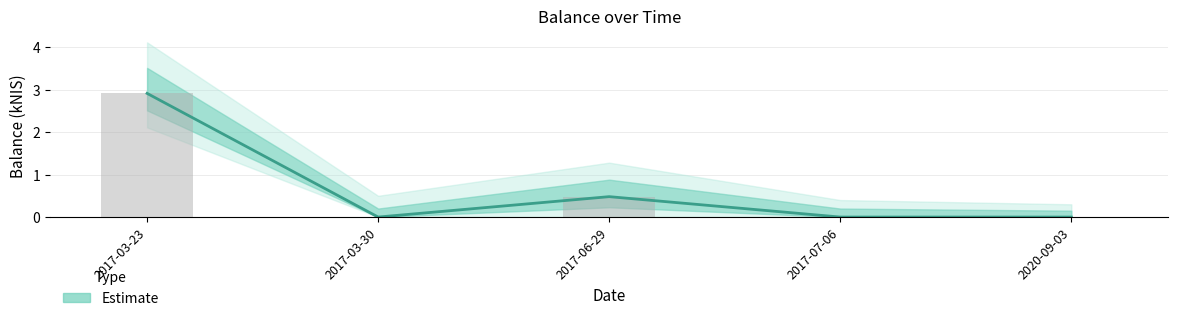

What is the difference between the values at 2017-06-29 and 2017-03-23?

2.4